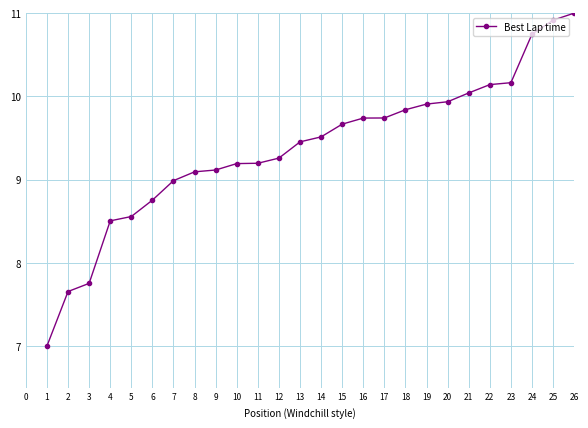

True or false: the data shows 17.5 at 22.

False